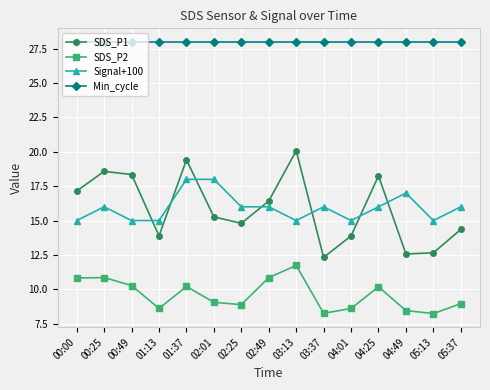

What is the sum of all SDS_P2 values?

143.9